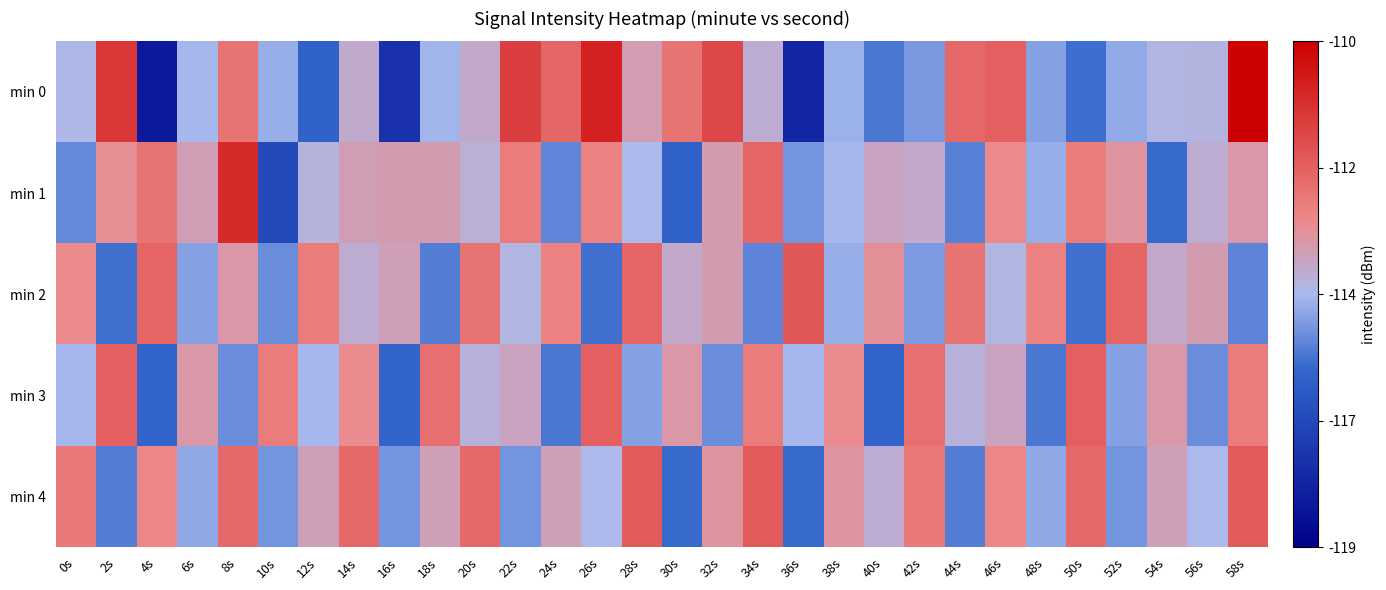

Rank the series at 24s from highest to lowest value.

min 0, min 2, min 4, min 1, min 3